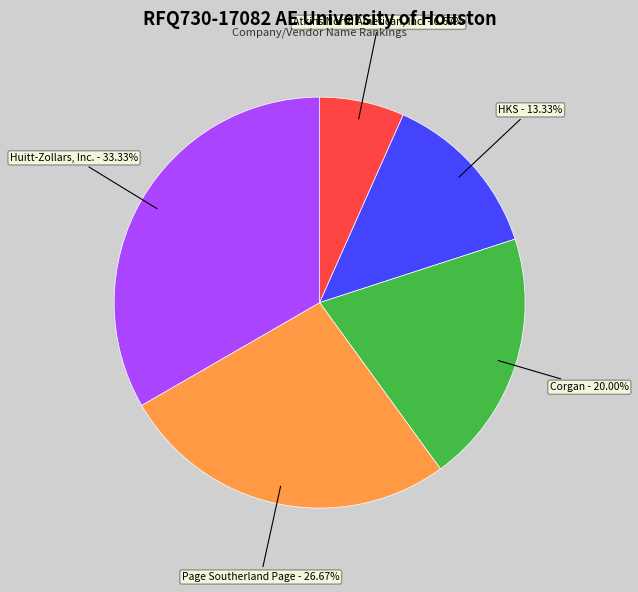

Approximately how many times larger is the value at HKS compared to Atkins North American, Inc.?

2.0